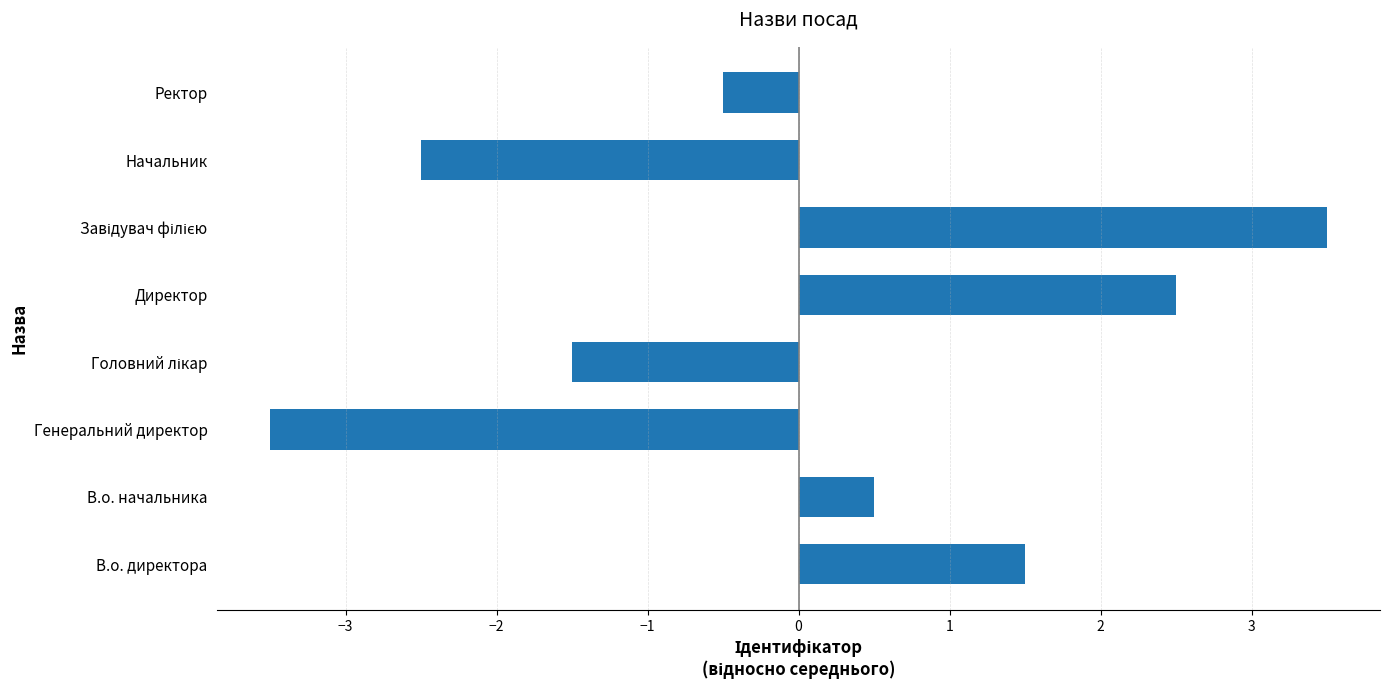

The value at В.о. директора is 2.4. True or false?

False